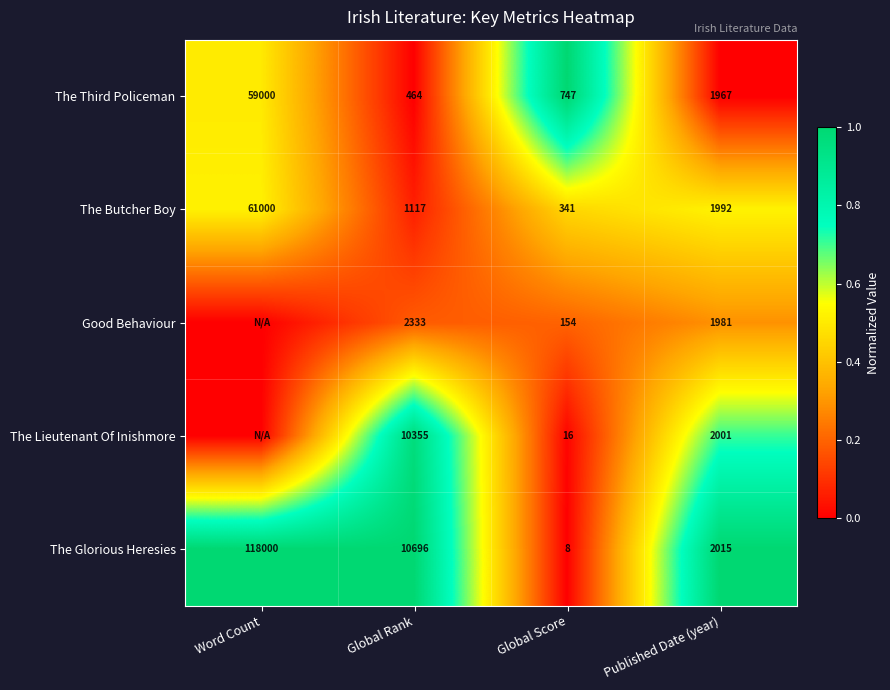

Is the value of Good Behaviour at Published Date (year) greater than the value of The Third Policeman at Published Date (year)?

Yes